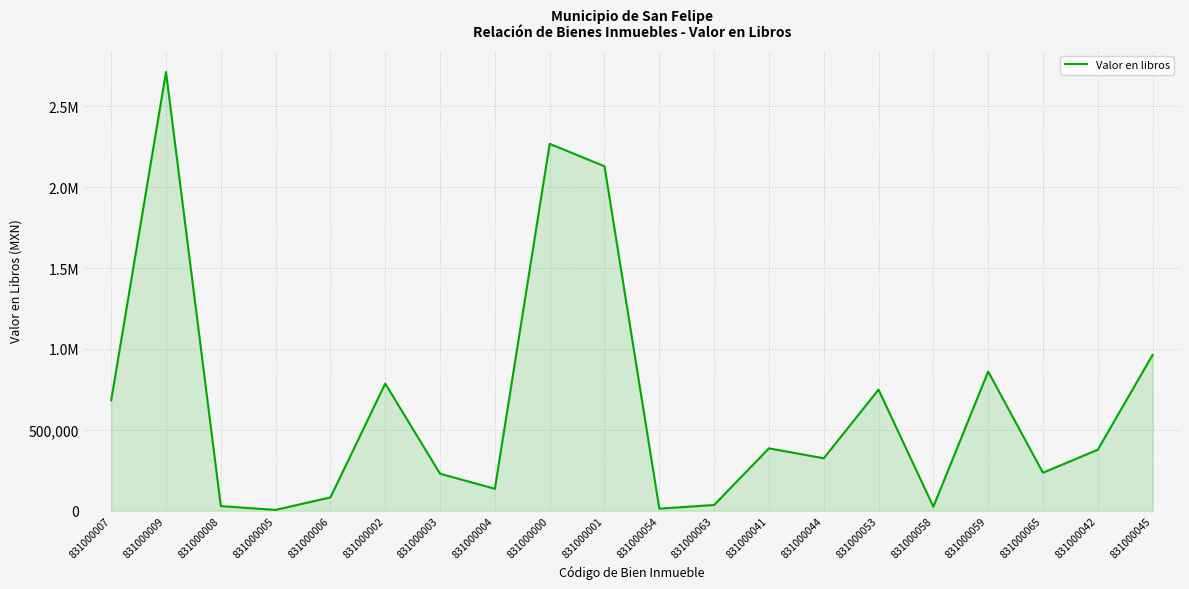

What is the label of the 16th point from the left?

831000058